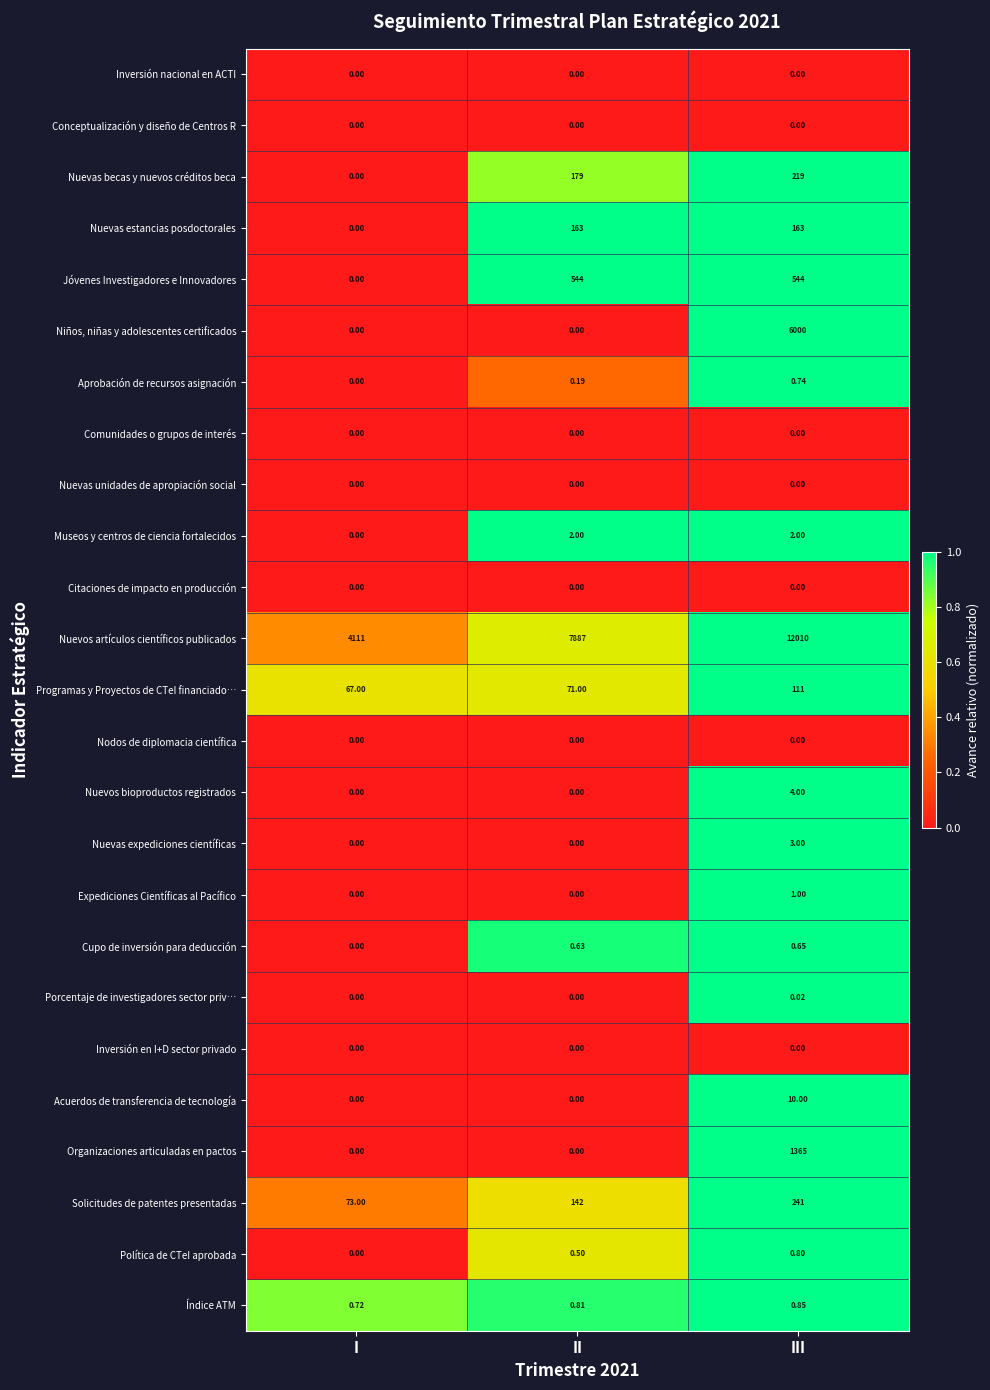

At which label does Solicitudes de patentes presentadas reach its peak?

III